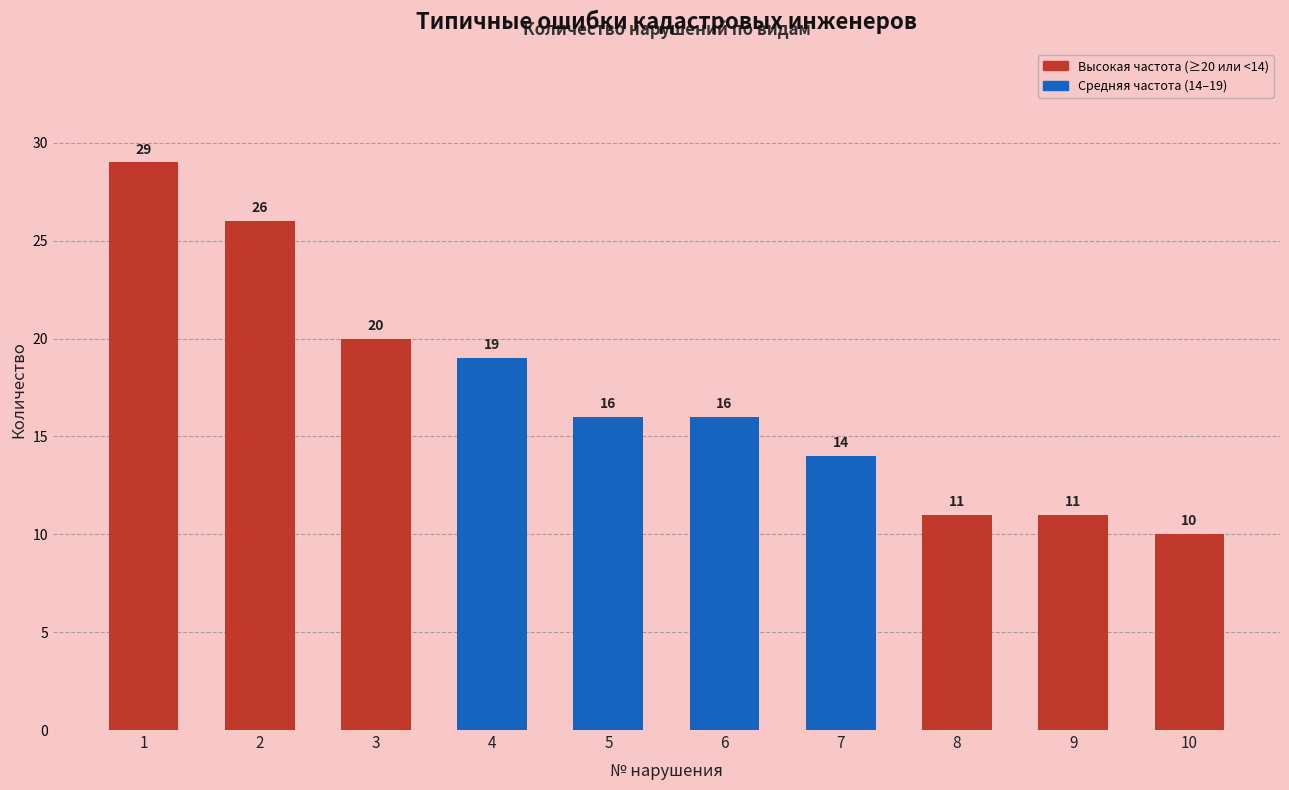

What is the minimum value shown in the chart?

10